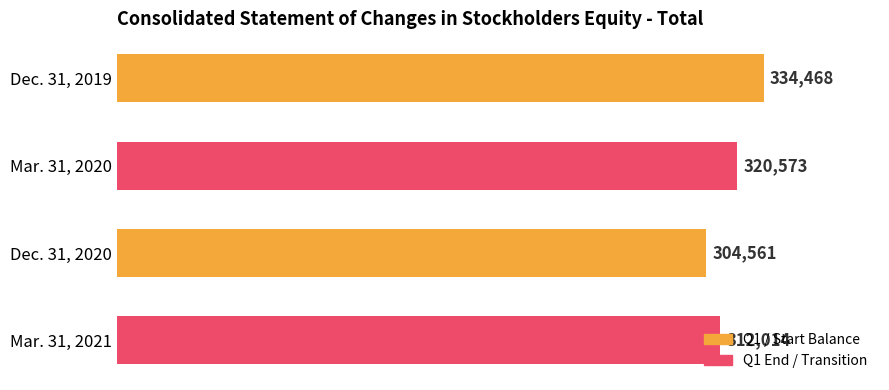

Between Dec. 31, 2019 and Mar. 31, 2021, which is larger?

Dec. 31, 2019